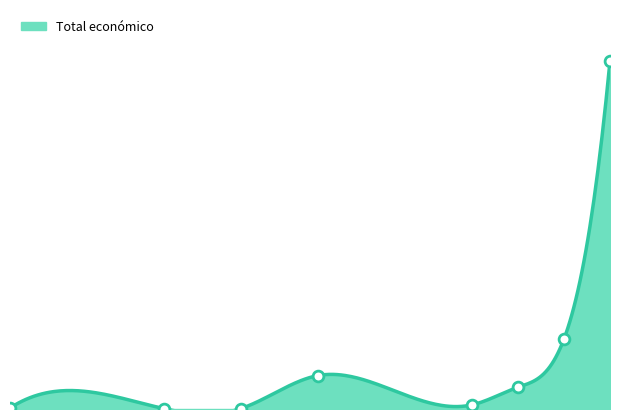

Which has a higher value, 2018 or 2016?

2018